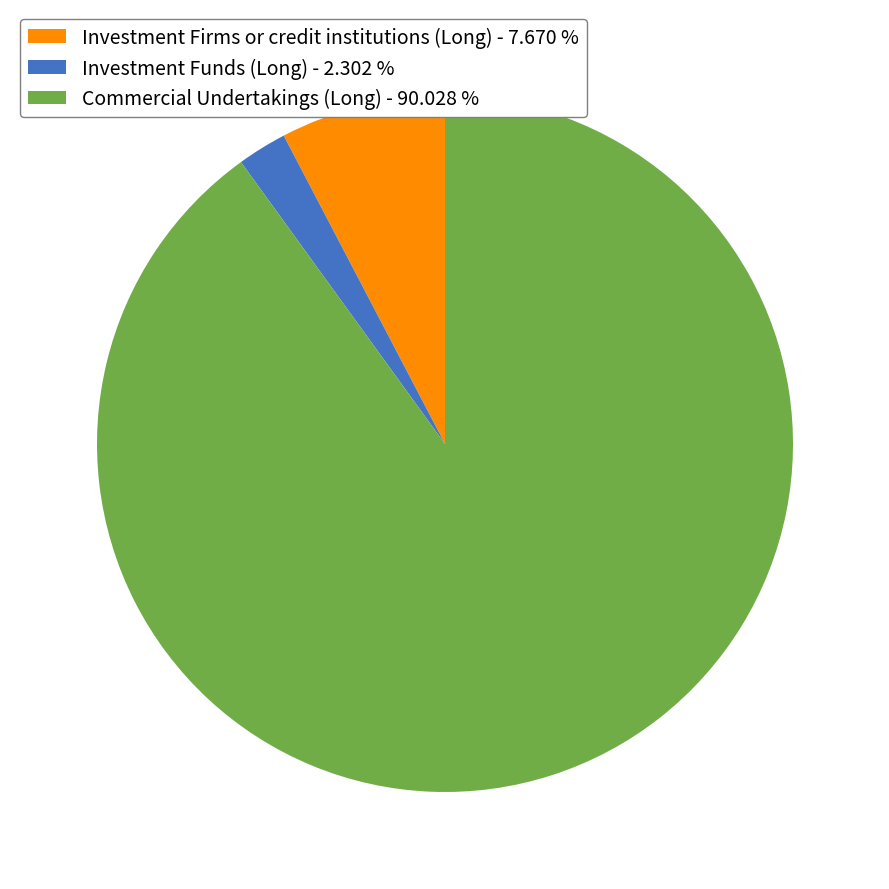

Is the sum of Investment Firms or credit institutions (Long) and Investment Funds (Long) greater than half?

No